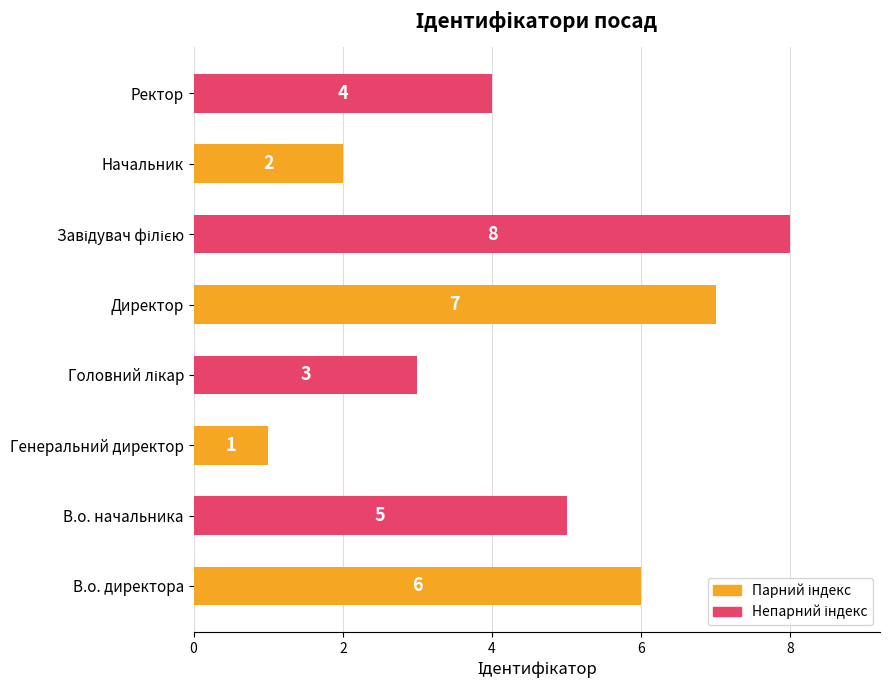

Does the chart contain any negative values?

No